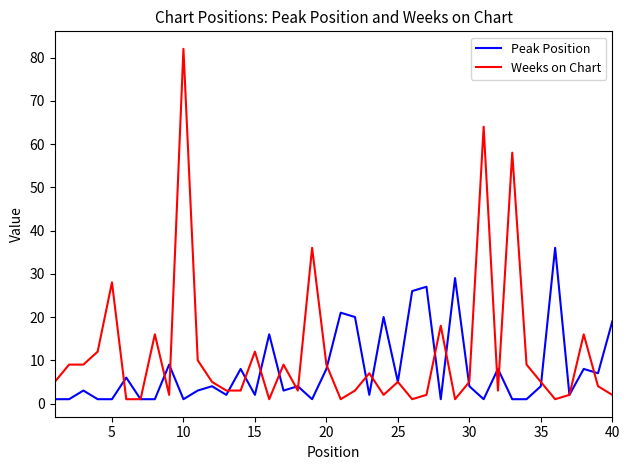

What is the difference between the second highest and minimum values in the Weeks on Chart series?

63